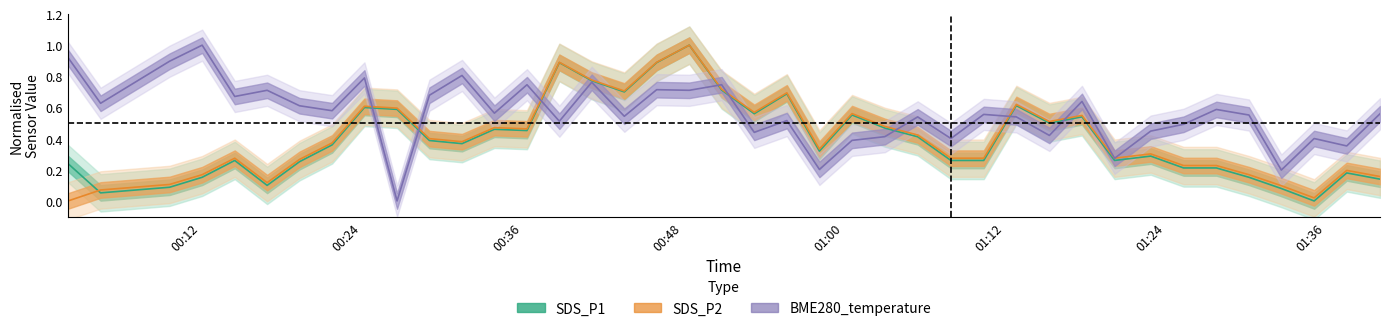

How many intersections are there between SDS_P1 and BME280_temperature?

8